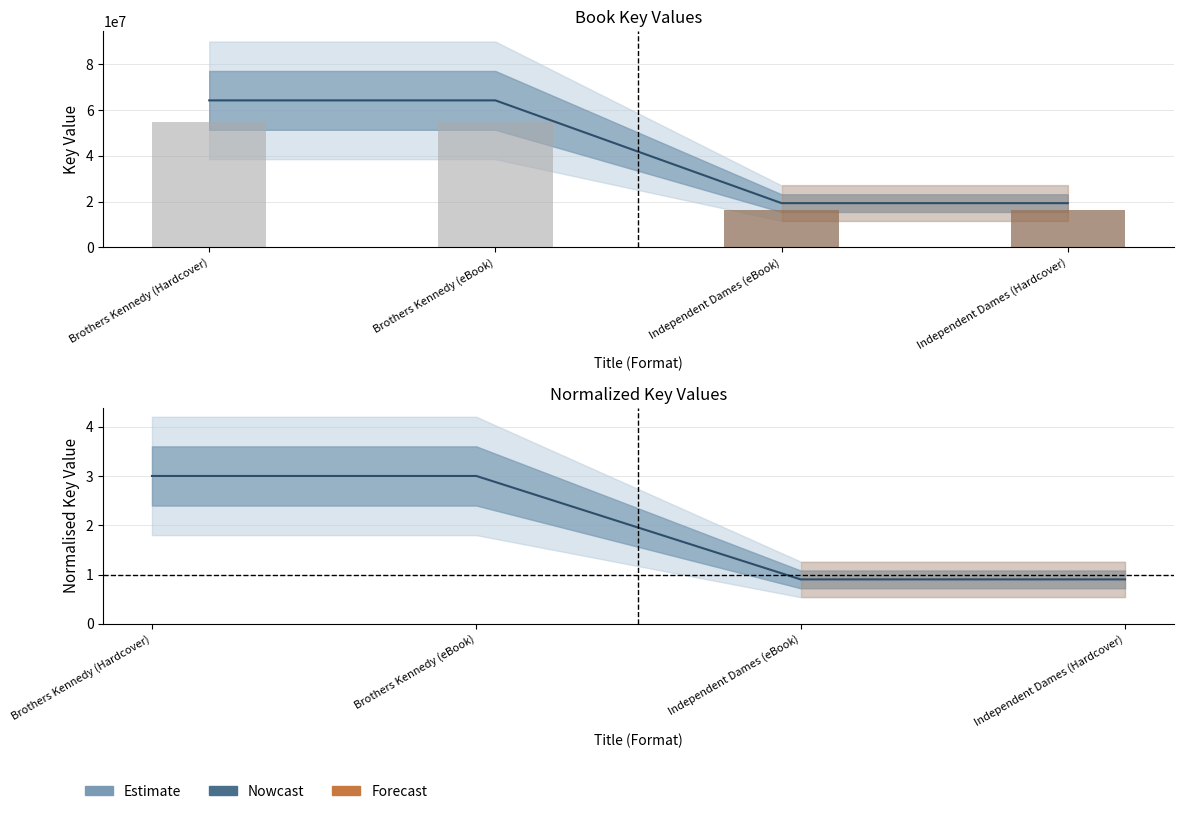

Which category has the highest value across all series?

Brothers Kennedy (Hardcover)